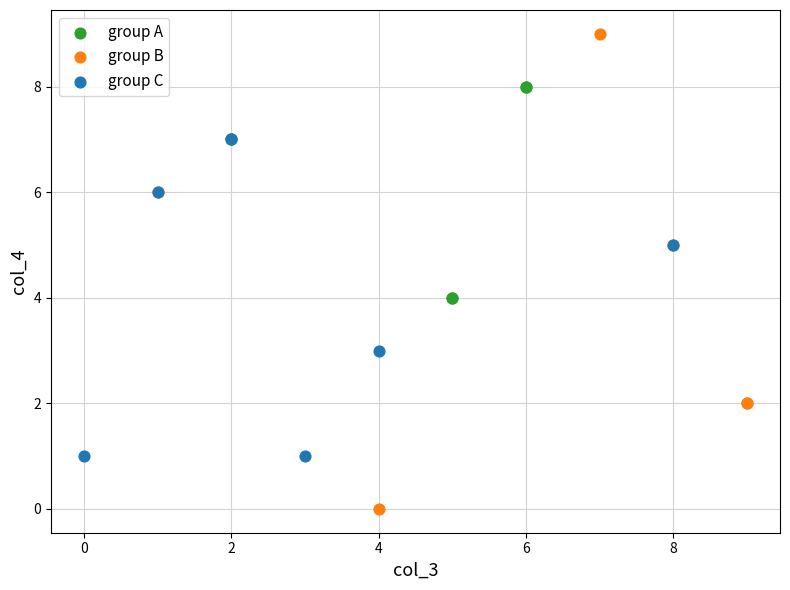

Which series contains the highest Y value?

group B